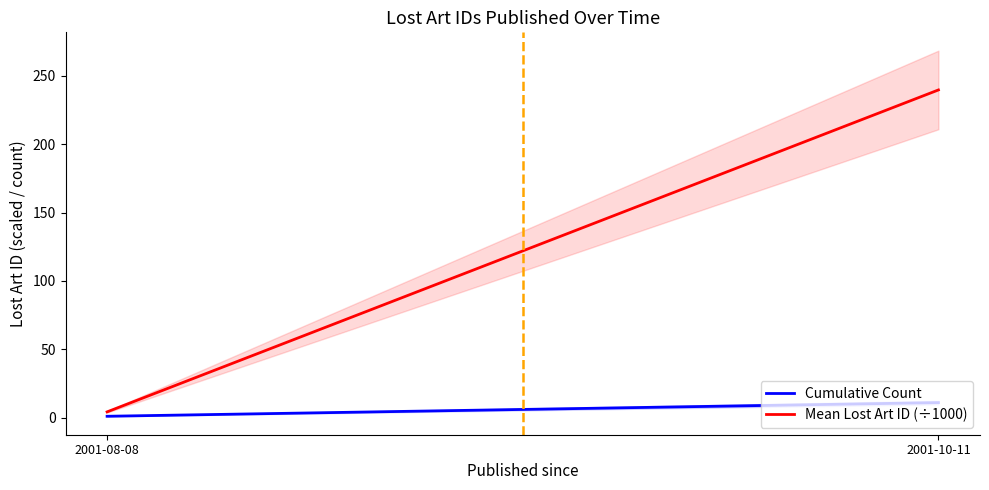

Which series has the widest spread of values?

Mean Lost Art ID (÷1000)